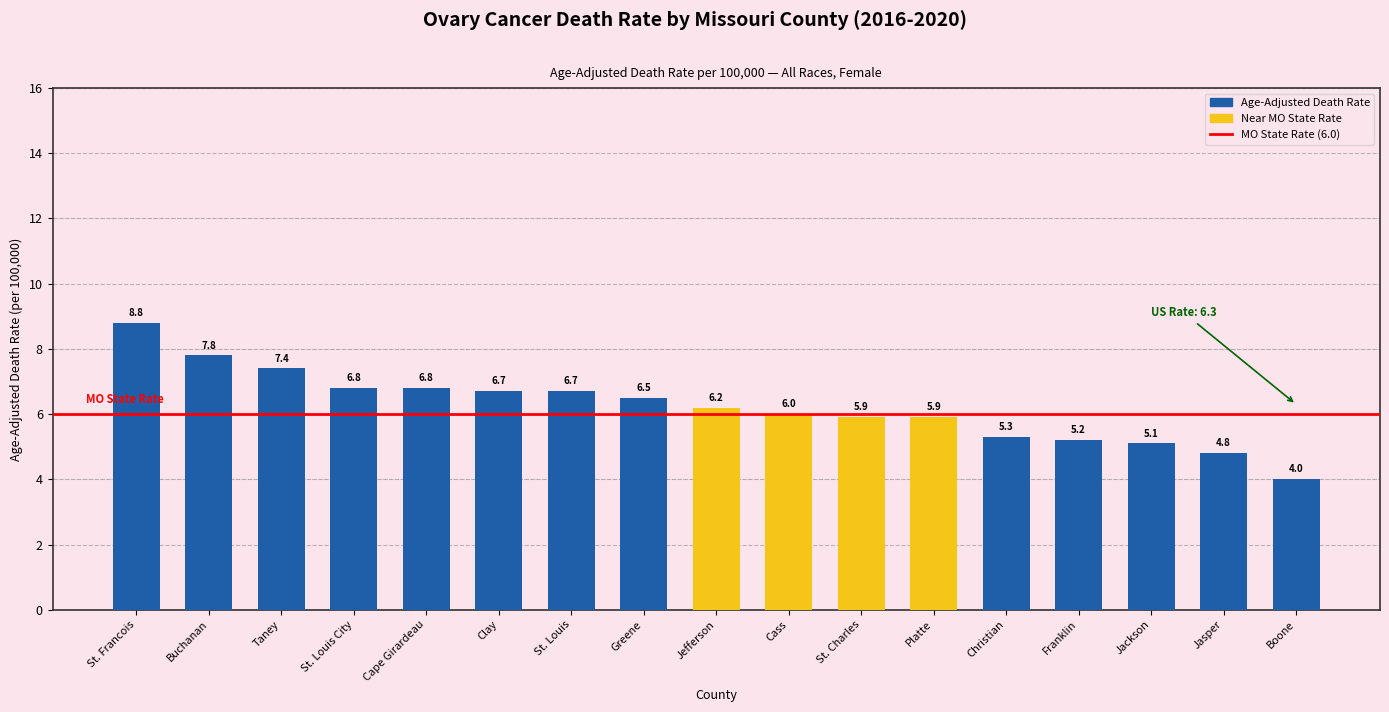

Reading left to right, extract all data points from this chart.

8.8	7.8	7.4	6.8	6.8	6.7	6.7	6.5	6.2	6.0	5.9	5.9	5.3	5.2	5.1	4.8	4.0